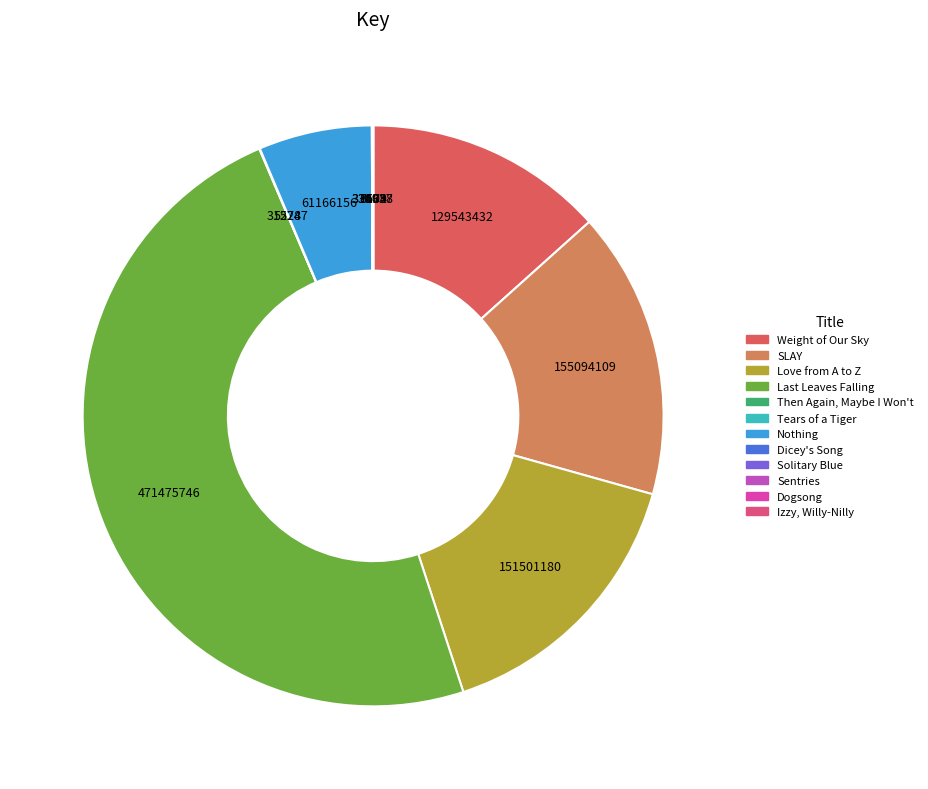

True or false: Love from A to Z accounts for 23% of the total.

False